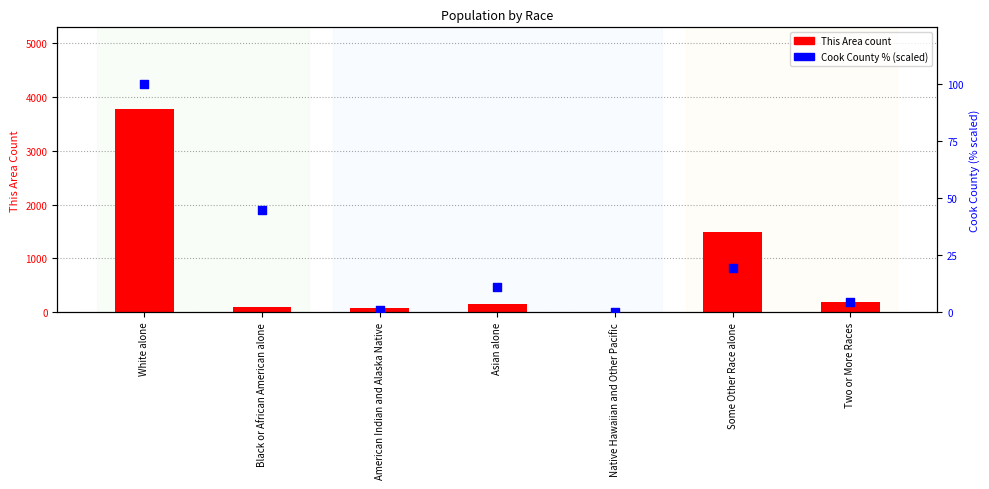

What are all the series names shown in the legend?

This Area count, Cook County % (scaled)